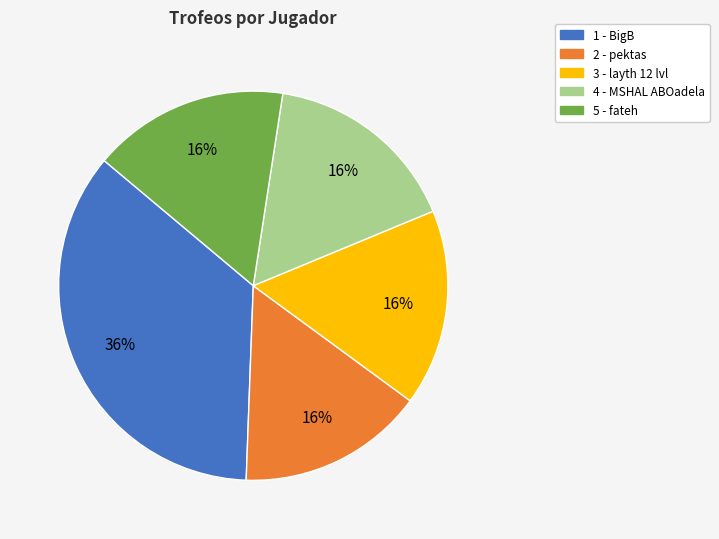

Between 1 - BigB and 2 - pektas, which is larger?

1 - BigB